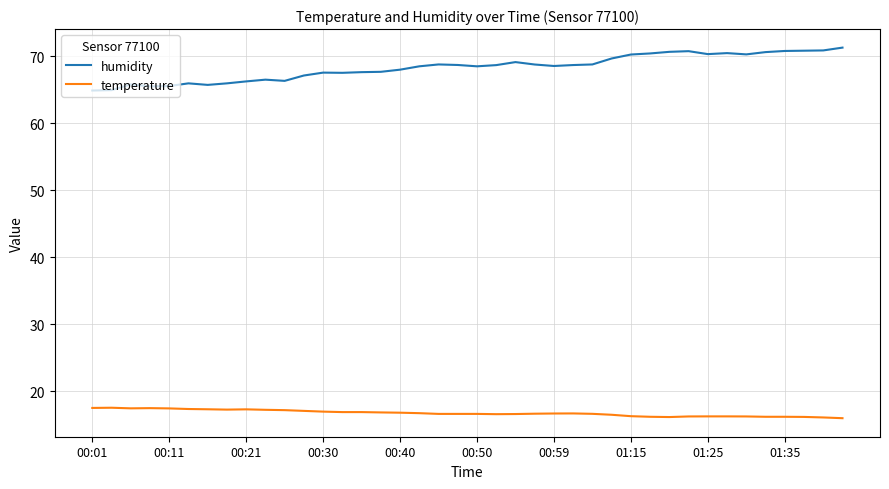

True or false: temperature and humidity intersect in this chart.

False